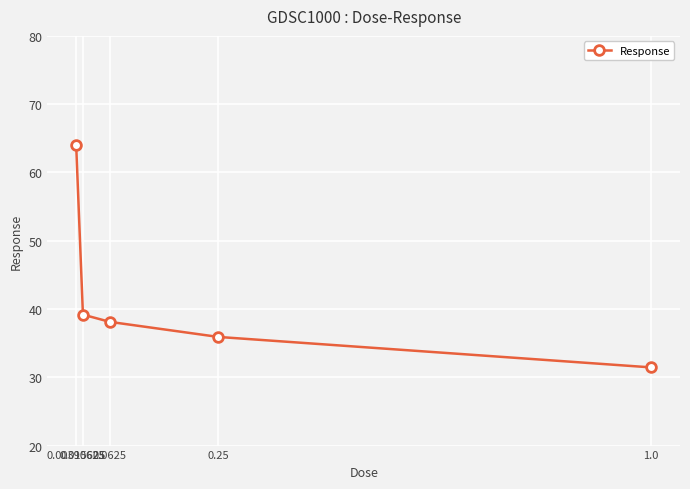

At which label is the value closest to 47?

0.015625